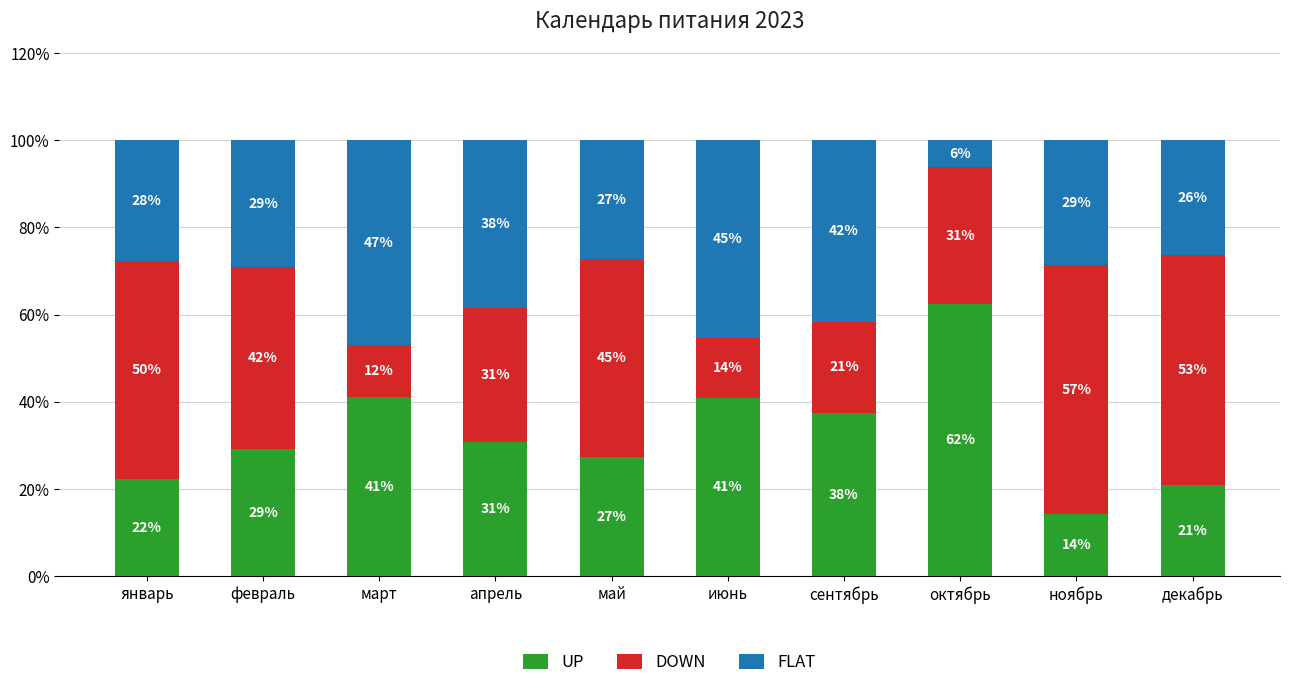

What is the label of the 9th bar from the right?

февраль